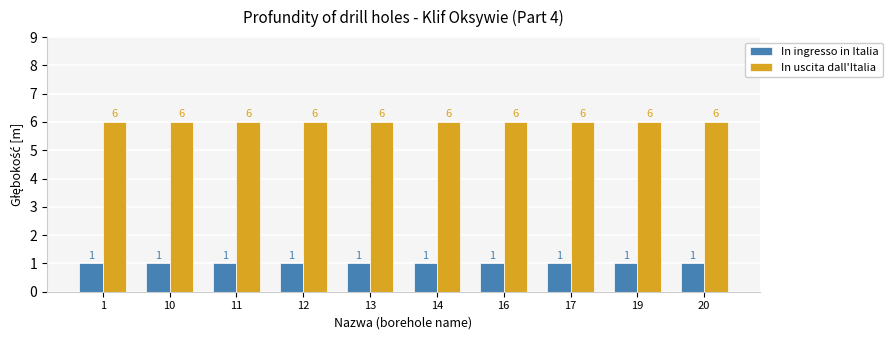

Reading left to right, what are all the values shown in this chart?

In ingresso in Italia: 1=1	10=1	11=1	12=1	13=1	14=1	16=1	17=1	19=1	20=1
In uscita dall'Italia: 1=6	10=6	11=6	12=6	13=6	14=6	16=6	17=6	19=6	20=6